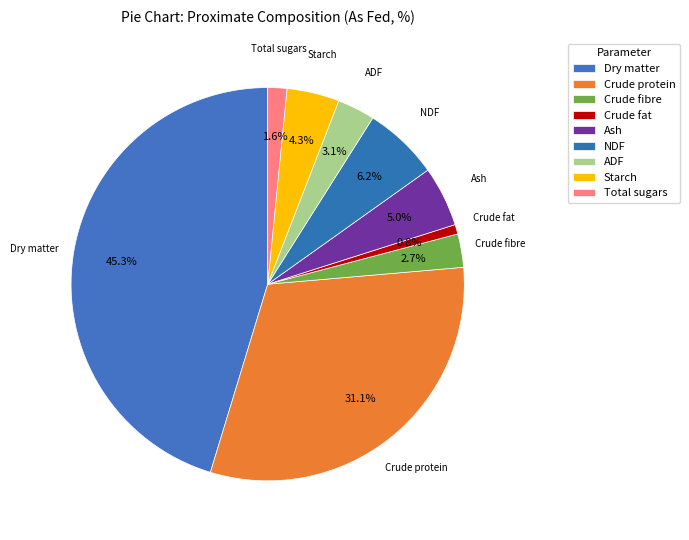

What is the largest slice in the pie chart?

Dry matter